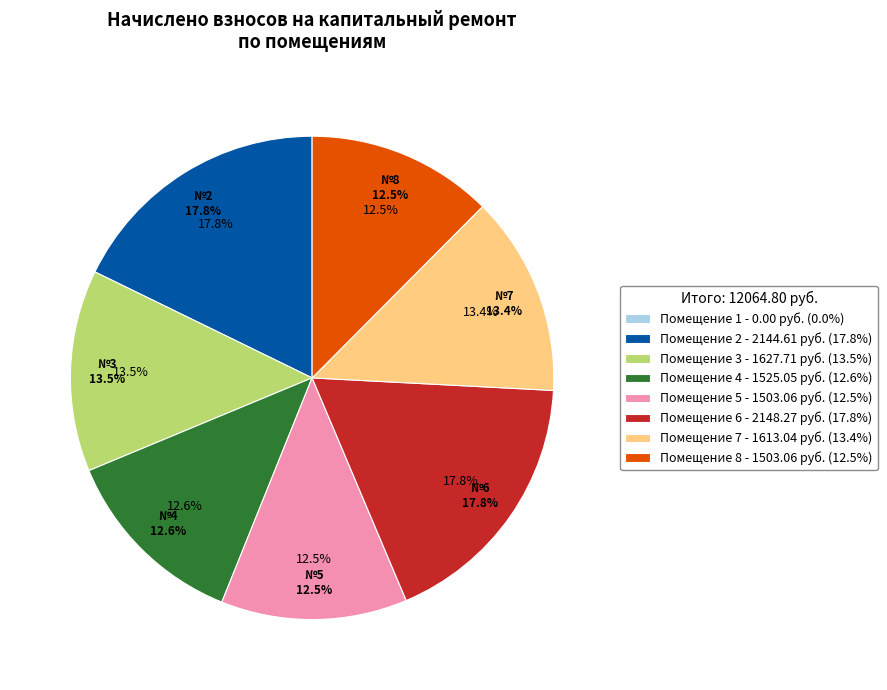

How many segments does this pie chart have?

8